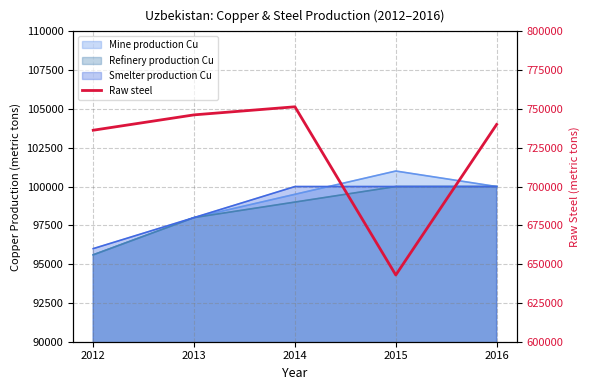

What is the approximate value at 2013?

746200